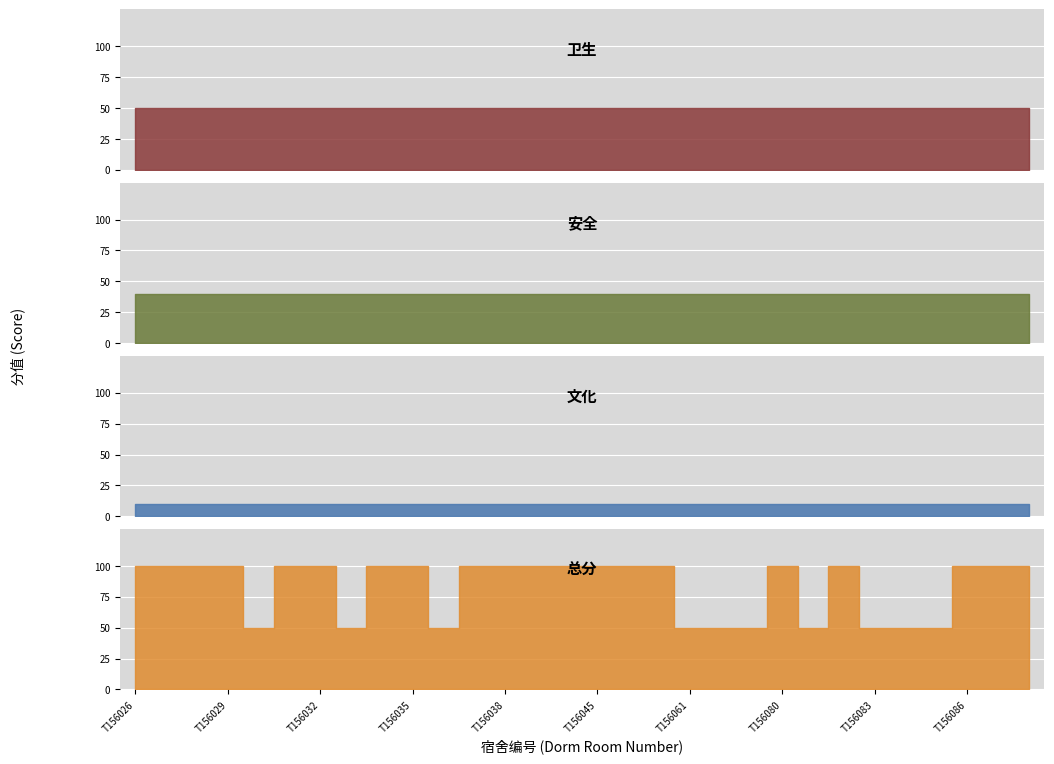

What is the lowest value of the 卫生 series?

50